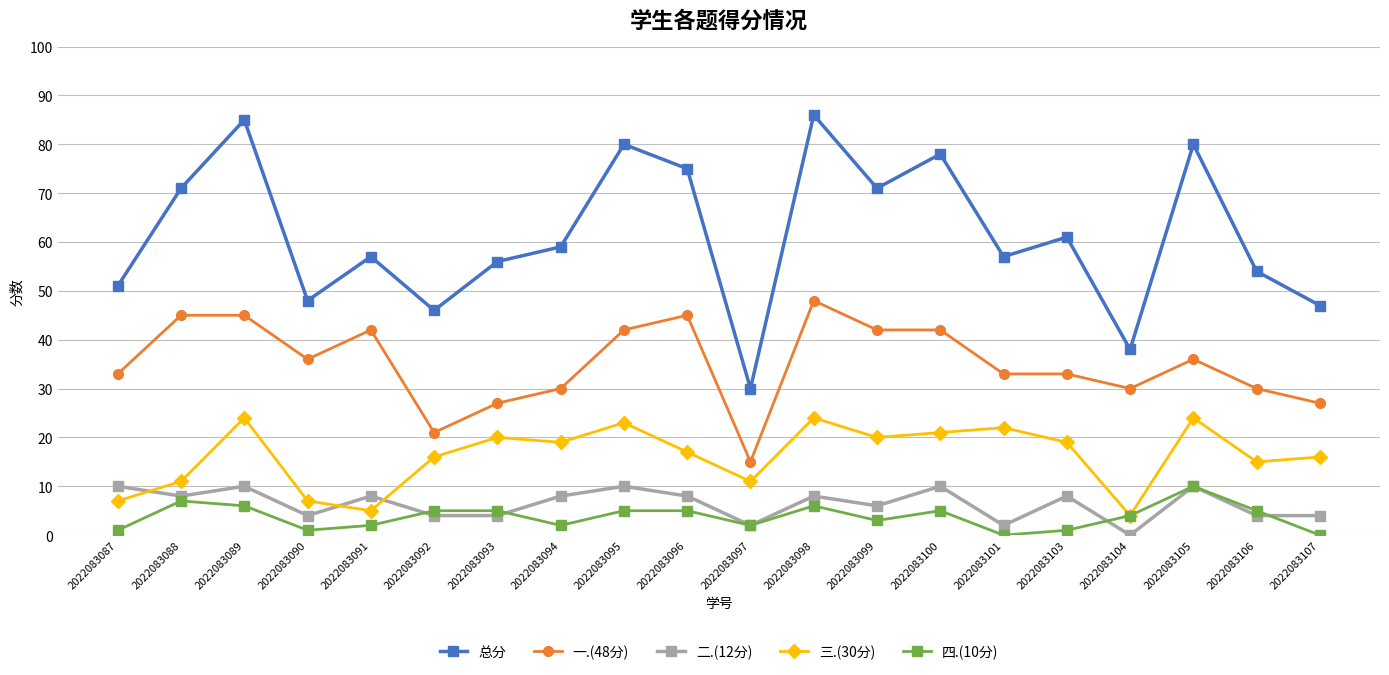

How many interior local peaks does the 三.(30分) series have?

6